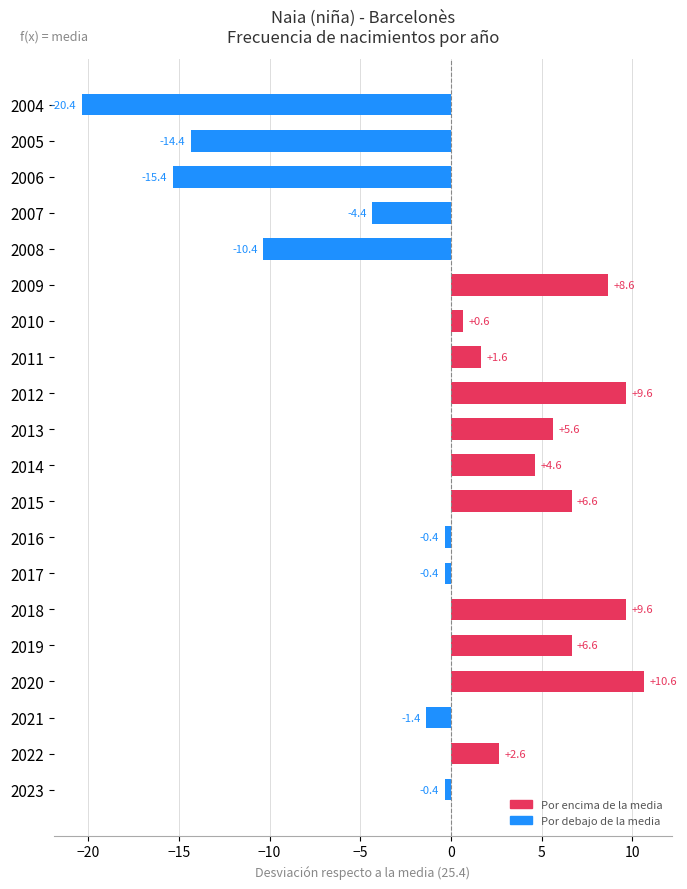

At which category does the chart reach its minimum across all series?

2004